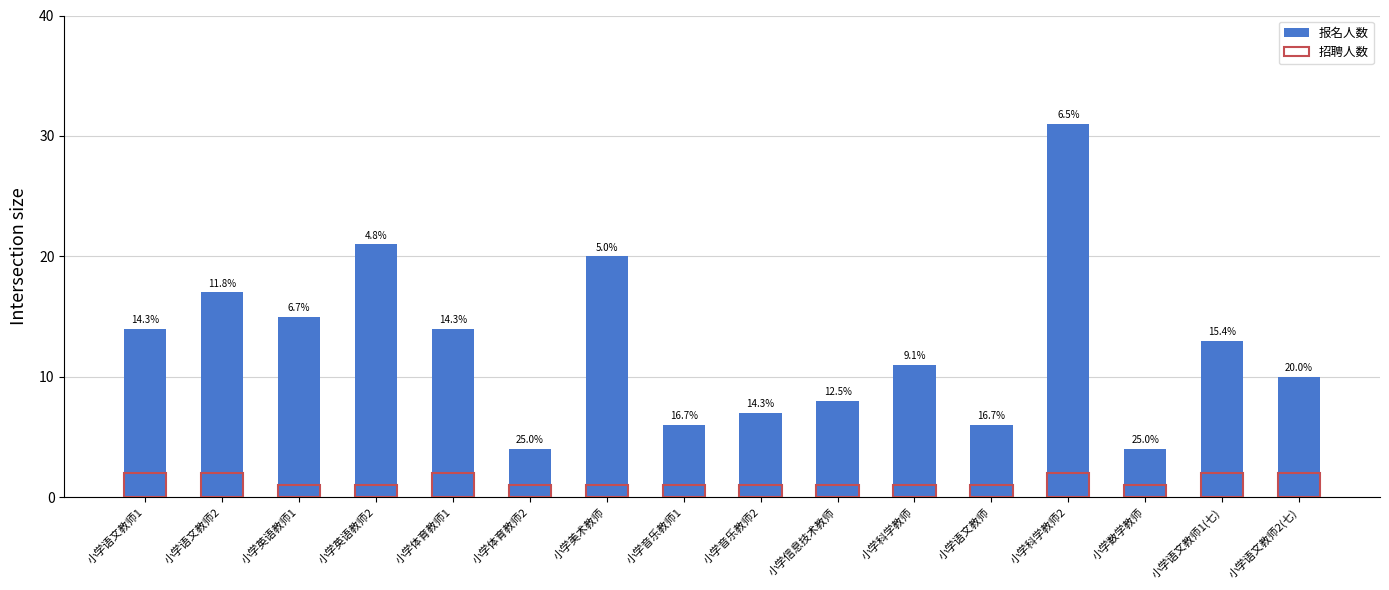

Where is 招聘人数 nearest to the value 1?

小学英语教师1